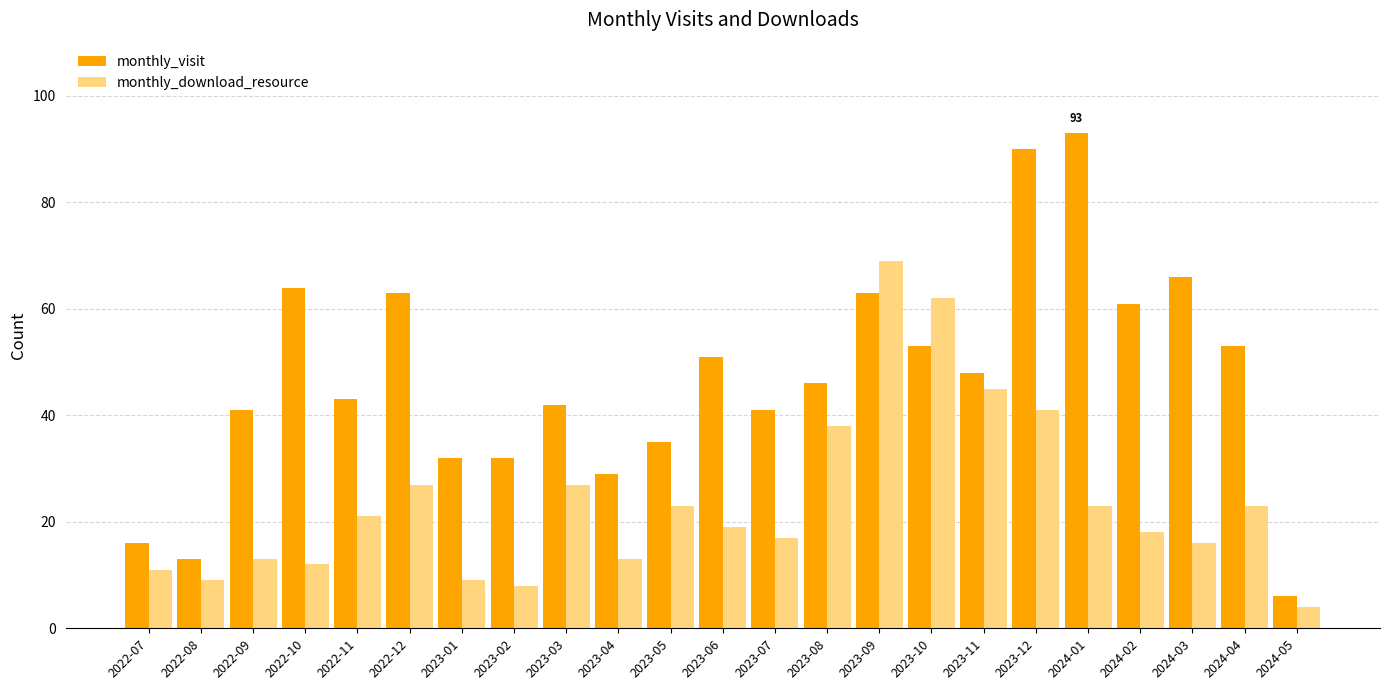

How many groups of bars are there?

23